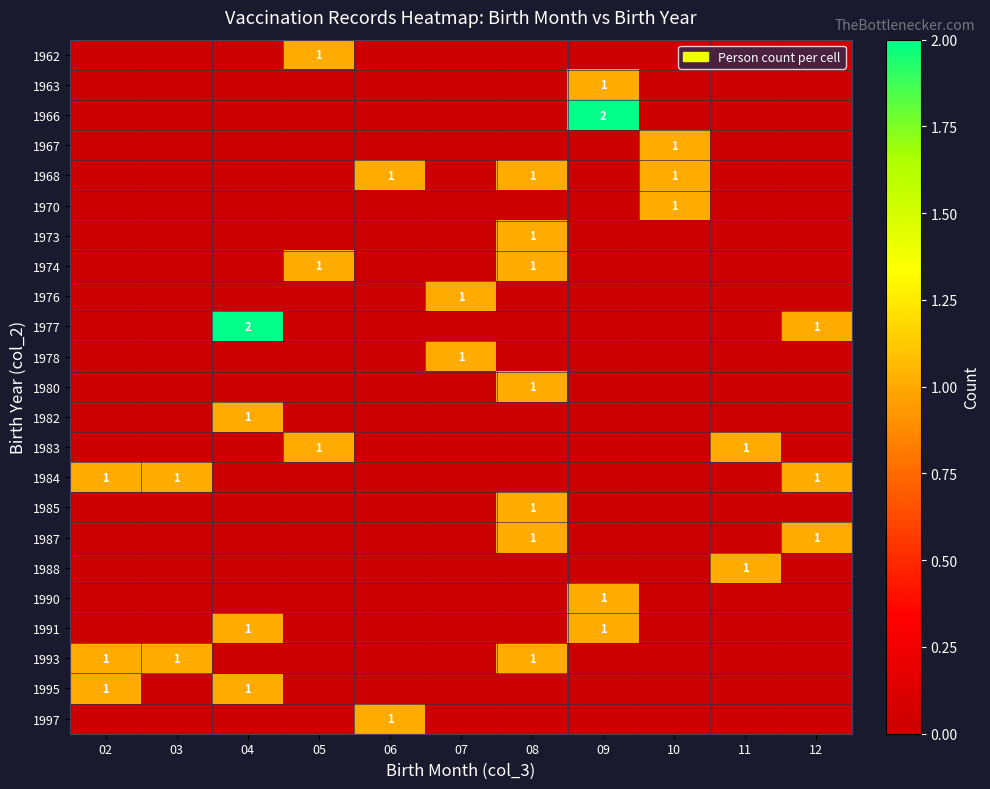

What is the difference between the 1968 values at 02 and 08?

1